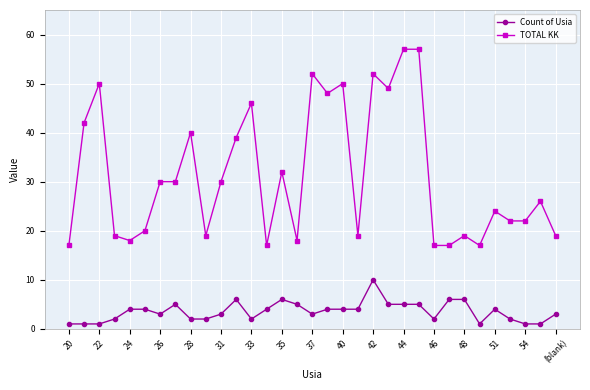

What is the average value of the TOTAL KK series?

31